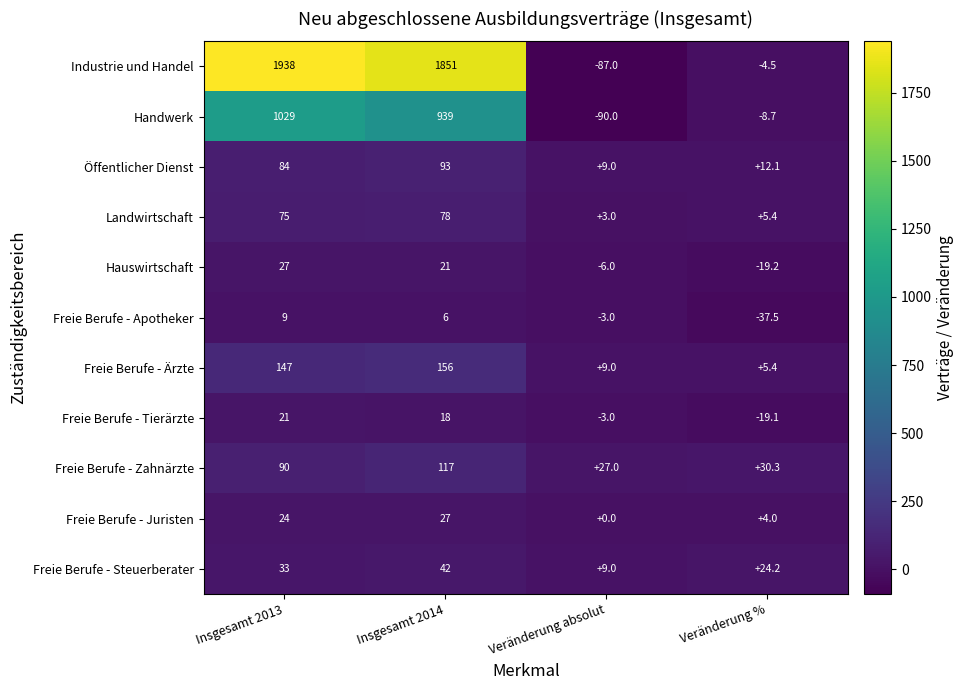

Count the number of data series in this chart.

11